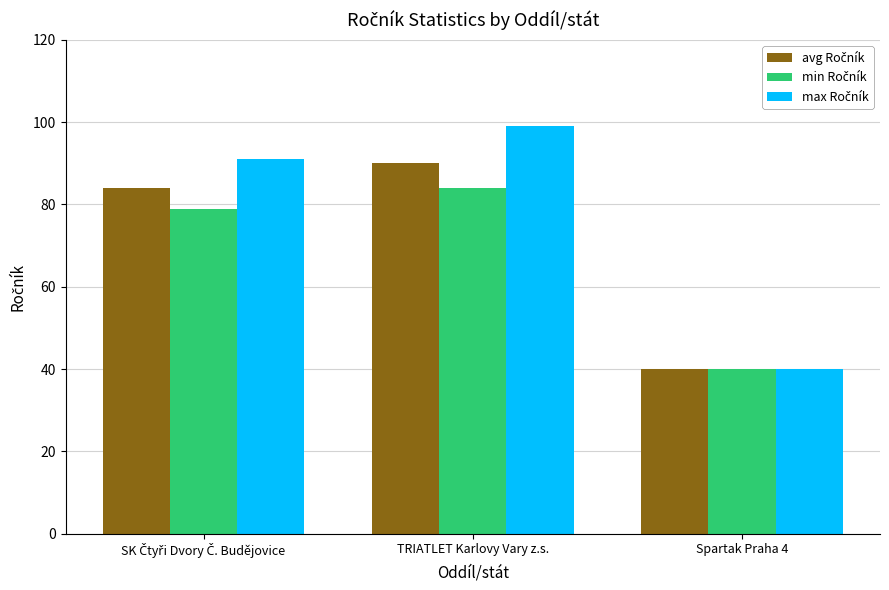

What is the greatest value displayed?

99